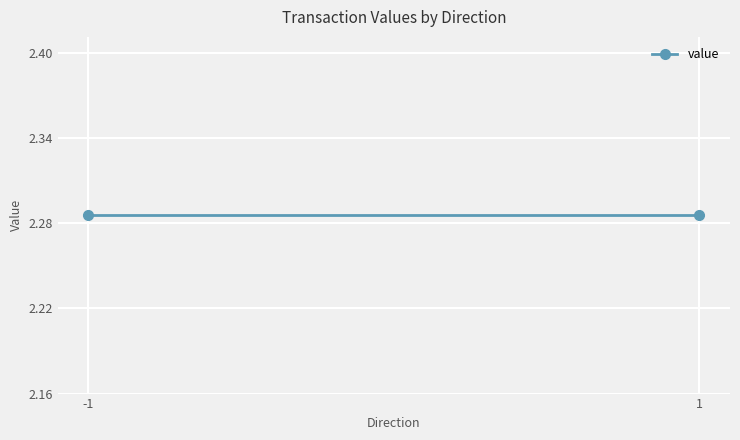

What is the sum of all values?

9.1